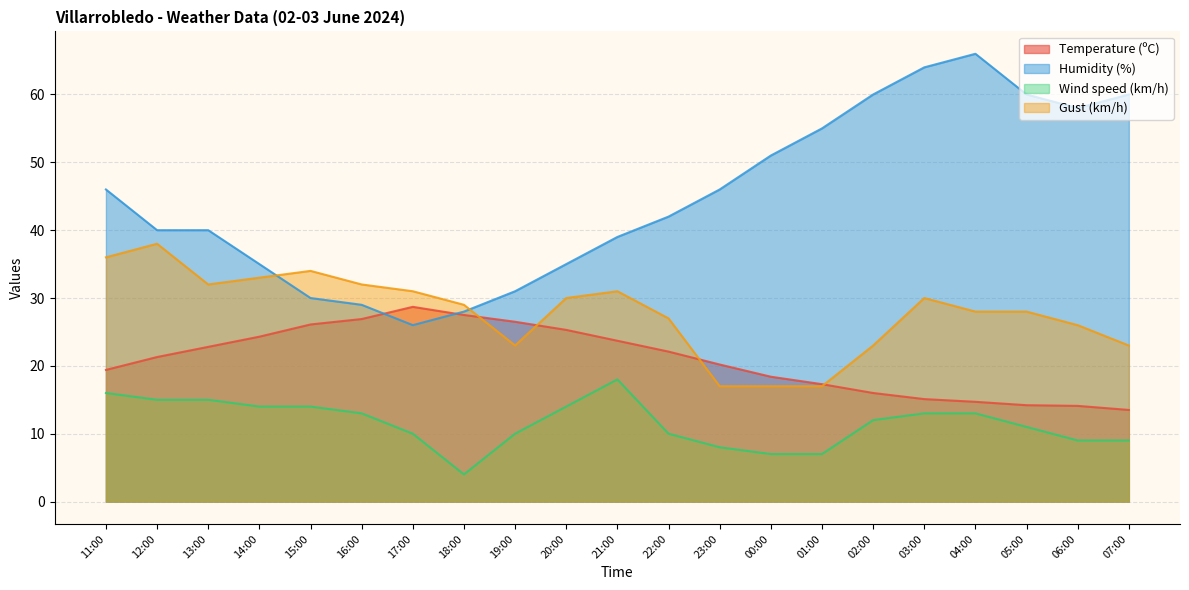

How many data points does each series have?

21